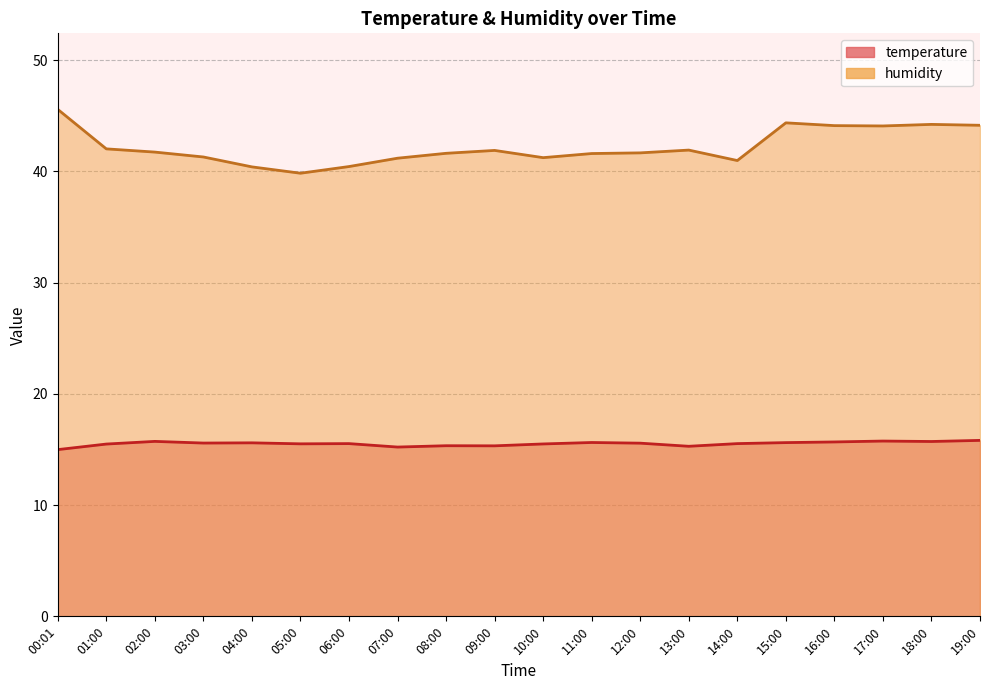

Reading right to left, what are all the values shown in this chart?

temperature: 15.8	15.7	15.8	15.7	15.6	15.5	15.3	15.6	15.6	15.5	15.3	15.3	15.2	15.5	15.5	15.6	15.6	15.7	15.5	15.0
humidity: 44.1	44.2	44.1	44.1	44.4	41.0	41.9	41.7	41.6	41.2	41.9	41.6	41.2	40.4	39.8	40.4	41.3	41.7	42.0	45.6